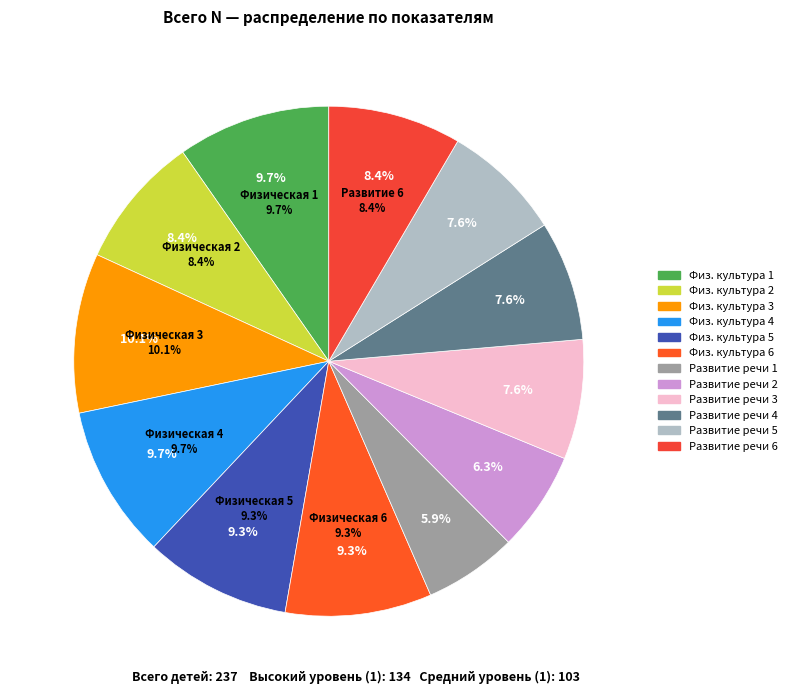

How many segments does this pie chart have?

12